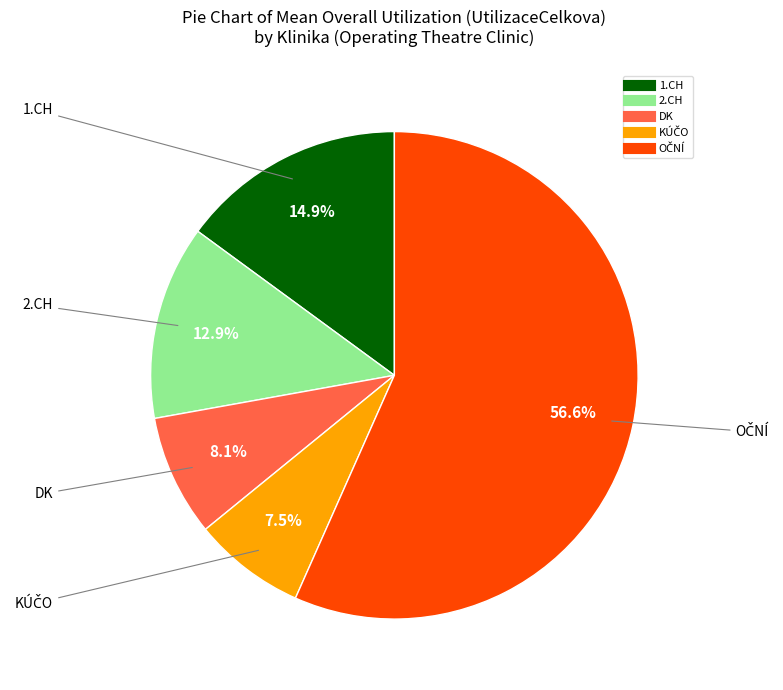

Between 1.CH and DK, which is larger?

1.CH